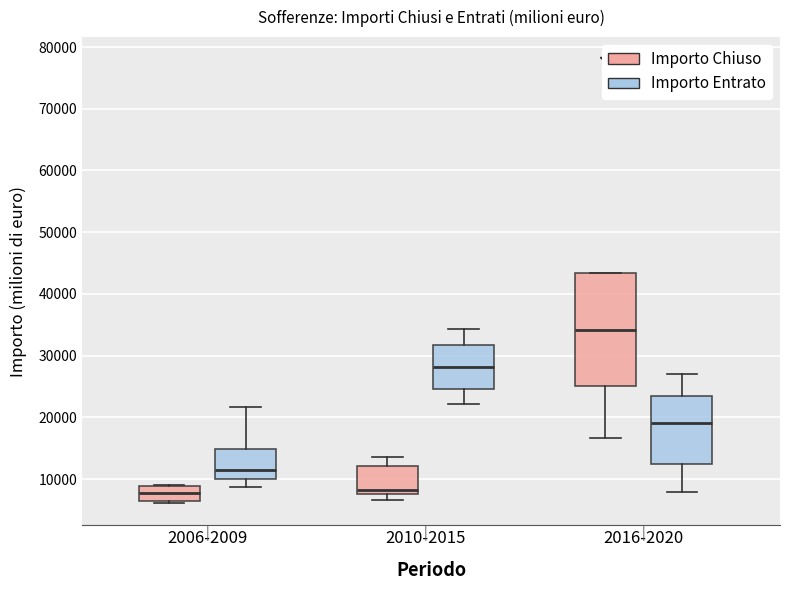

Where is the upper edge of the box for 2010-2015 (Importo Chiuso) on the y-axis? The values are not printed on the chart, so give them approximately, as read against the axis.

12000